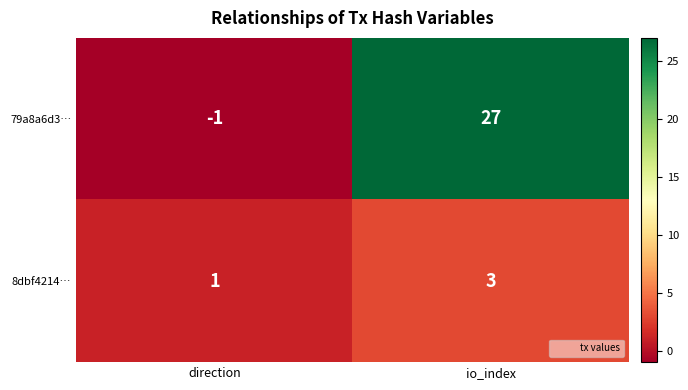

What is the approximate value of 79a8a6d3… at io_index, to the nearest 5?

25